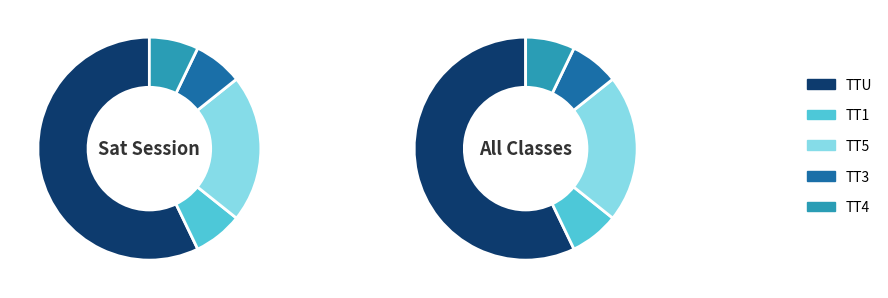

Count the number of slices in the pie.

5